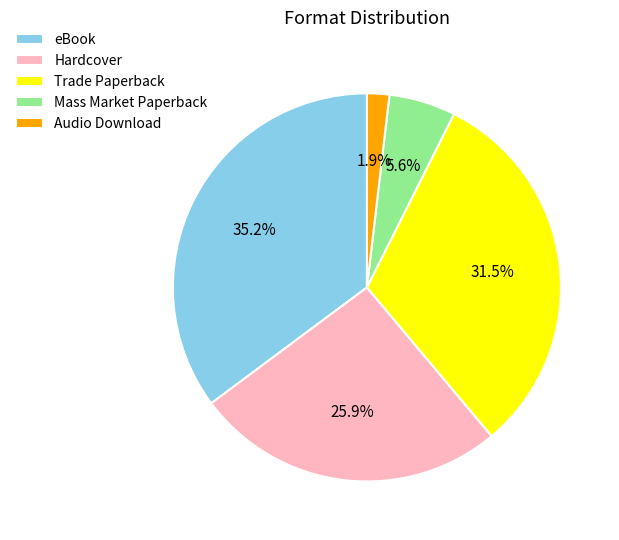

Is it true that eBook is 48% of the pie?

False